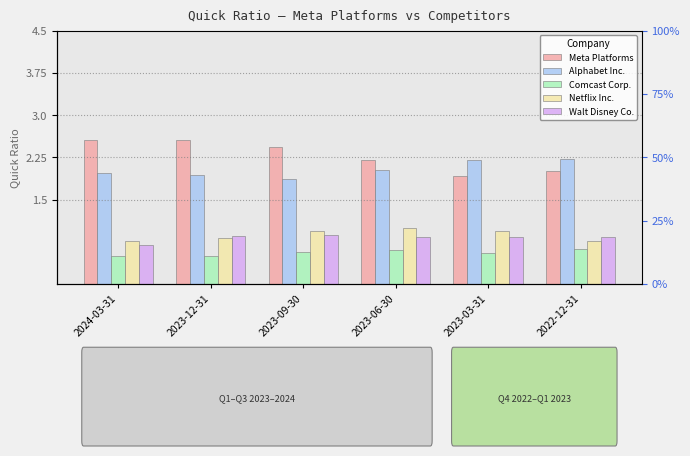

What is the sum of the Meta Platforms values at 2023-12-31 and 2023-09-30?

5.0